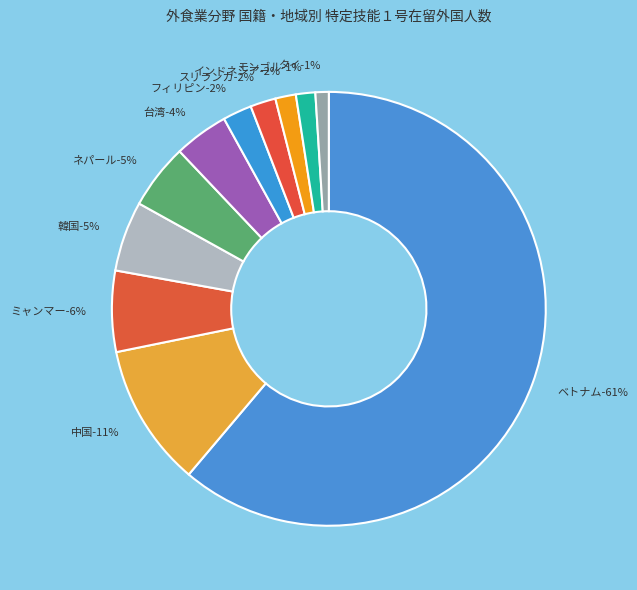

Is the sum of ミャンマー and モンゴル greater than half?

No